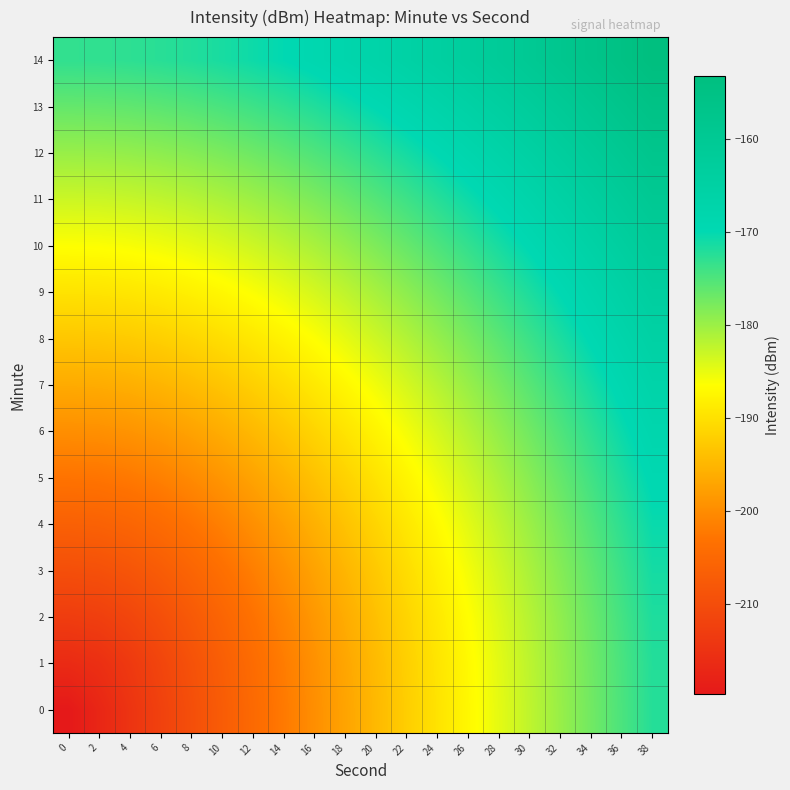

Which series has the largest total across all categories?

14